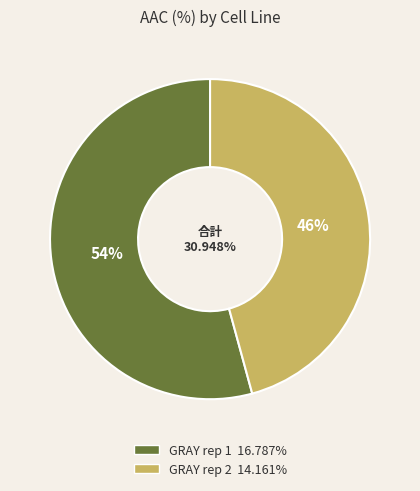

To the nearest percent, what percentage of the pie is GRAY rep 1?

54%